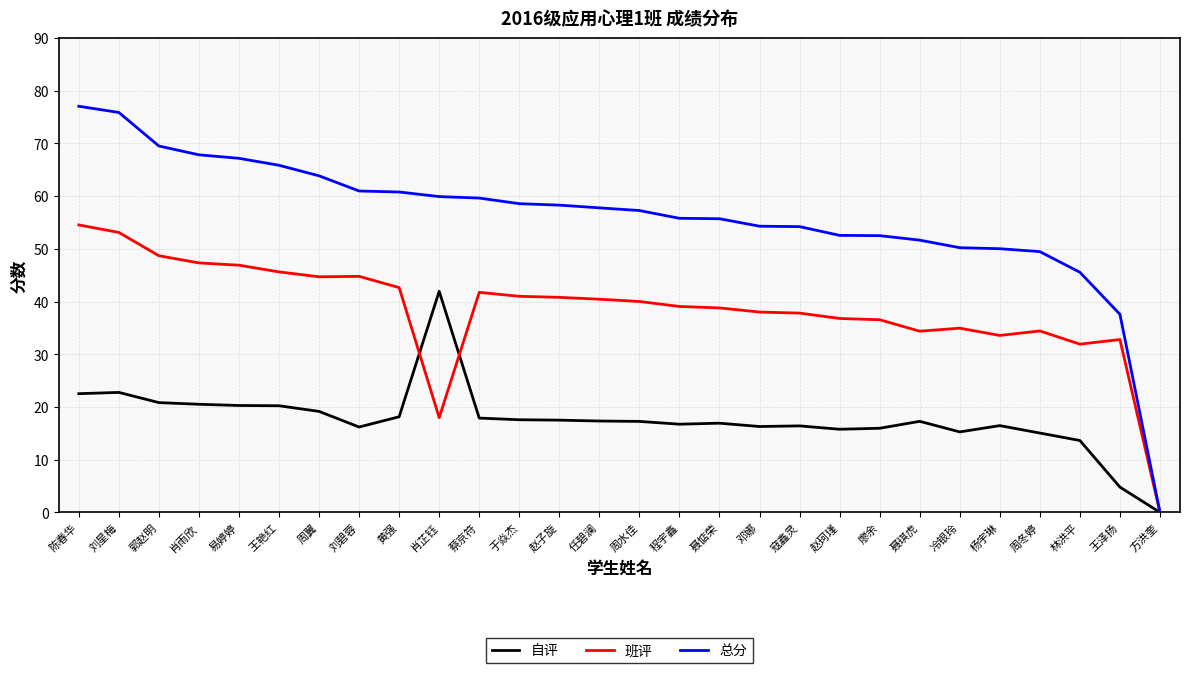

At which label does 班评 reach its peak?

陈春华